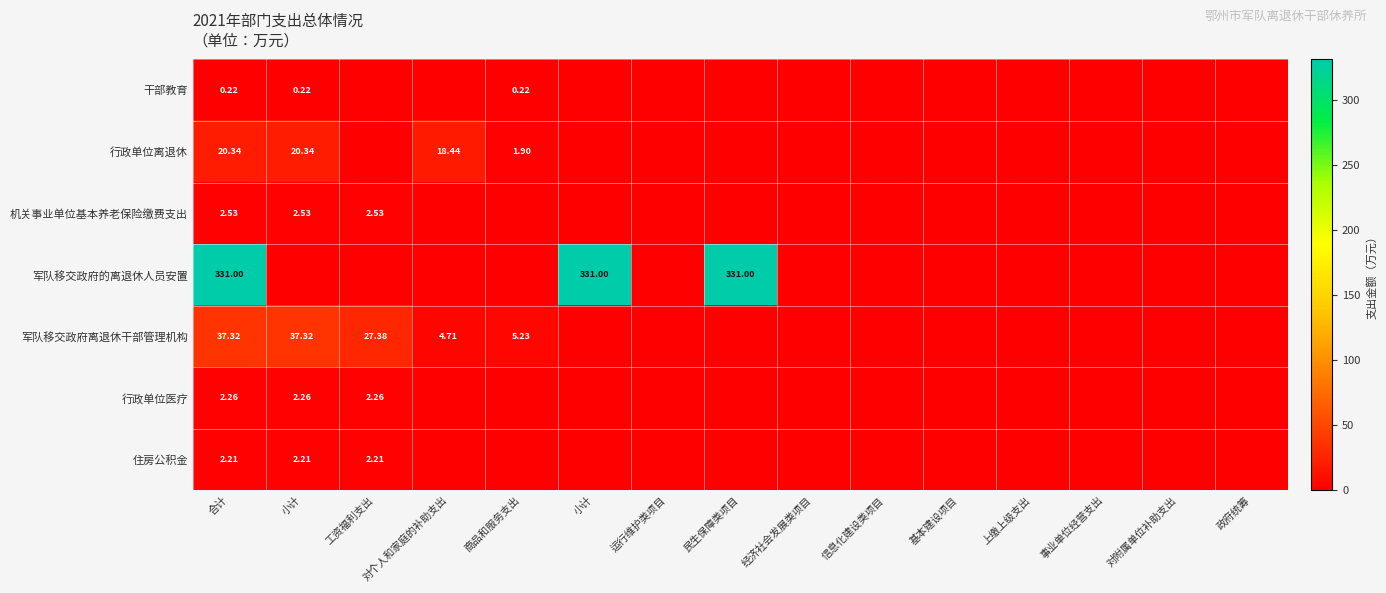

What is the sum of all 干部教育 values?

0.7